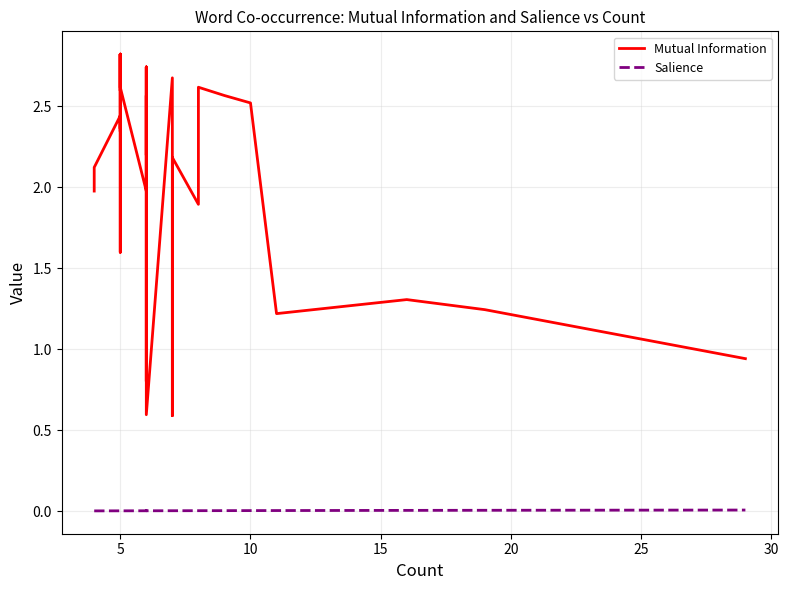

How many lines are shown in the chart?

2